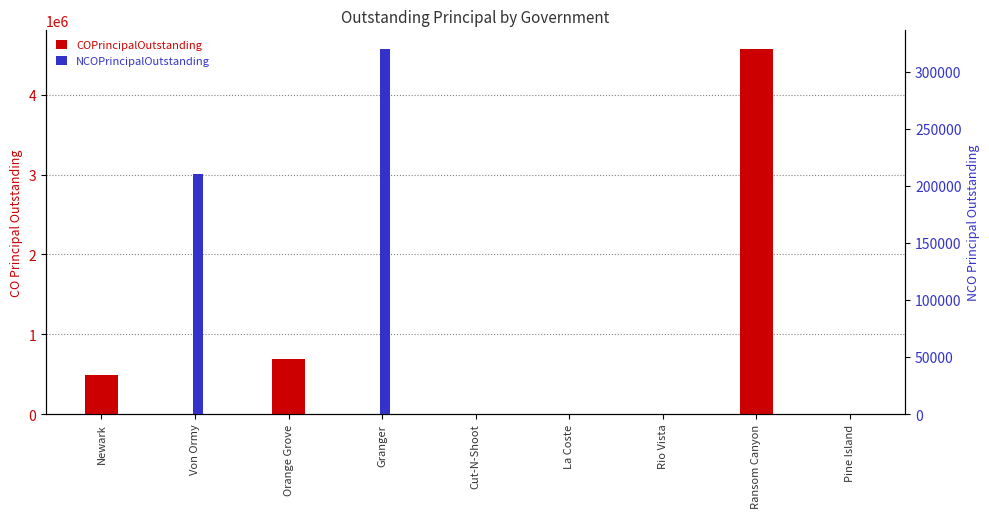

What is the sum of all NCOPrincipalOutstanding values?

530000